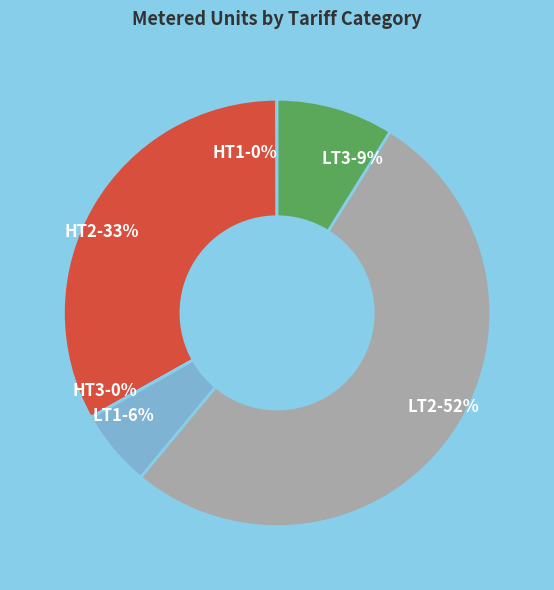

The LT2-52% slice represents 59% of the pie. True or false?

False